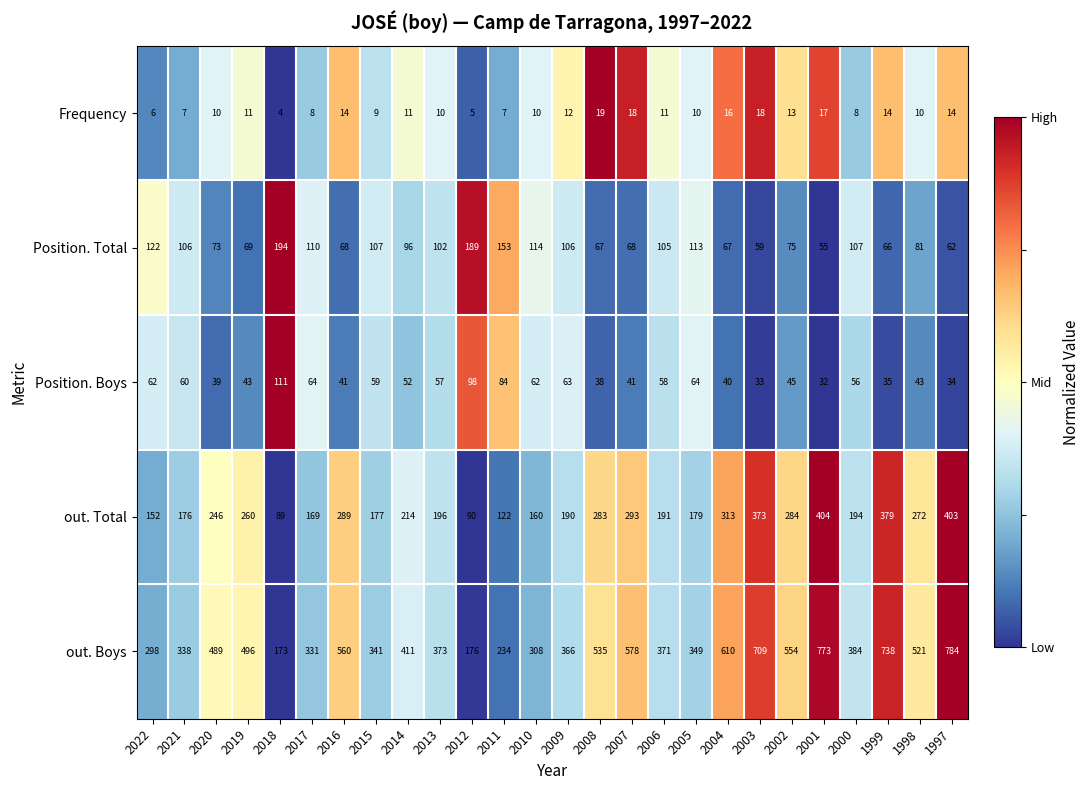

True or false: out. Total has a value of 200 at 1997.

False